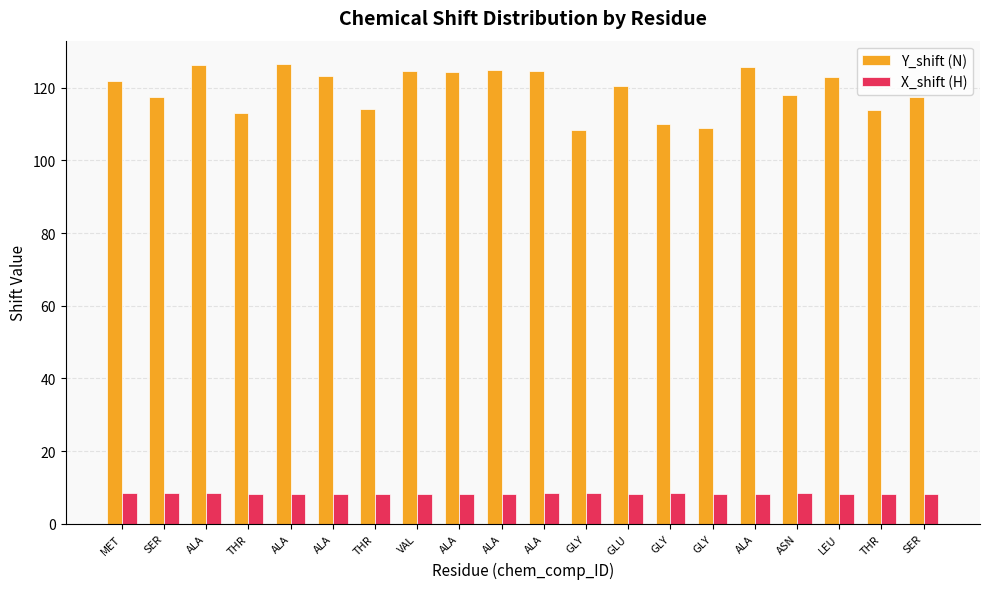

Count the X_shift (H) values in the range 8 to 9.

20